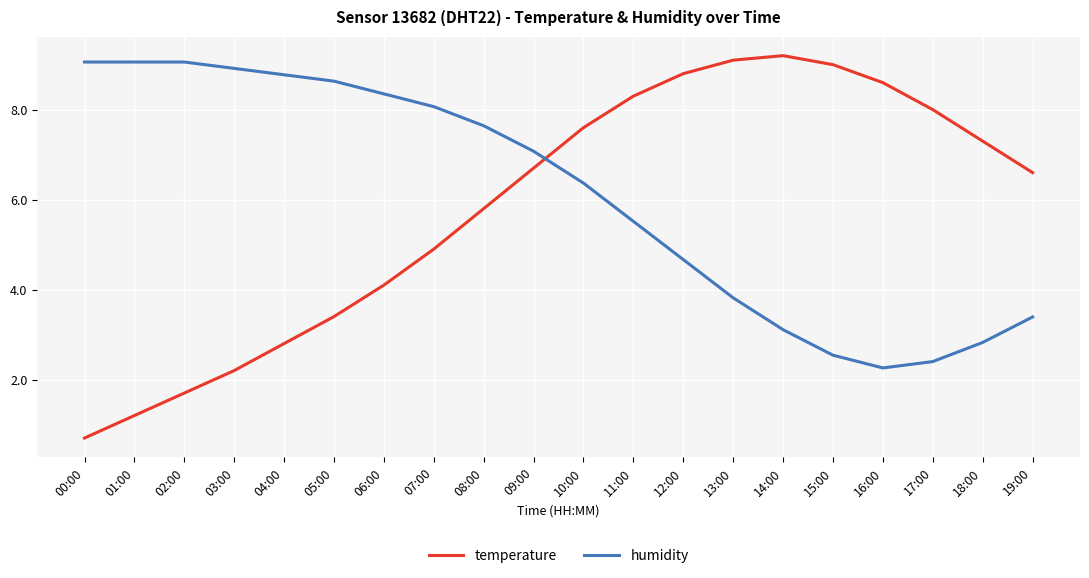

After their last crossing, which series has the higher values: temperature or humidity?

temperature